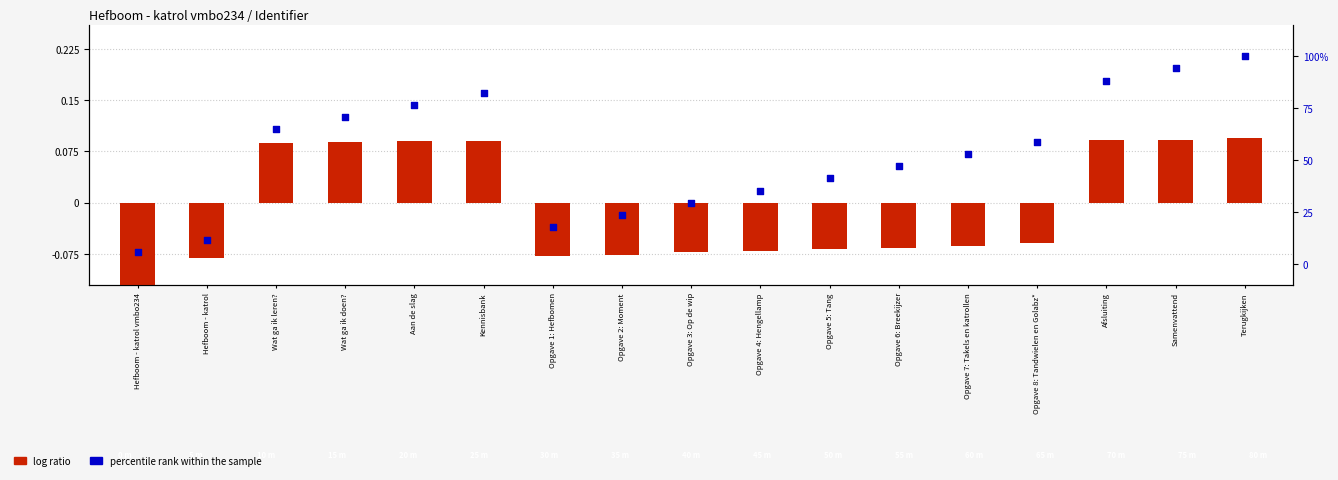

Which series contains the lowest Y value?

log ratio